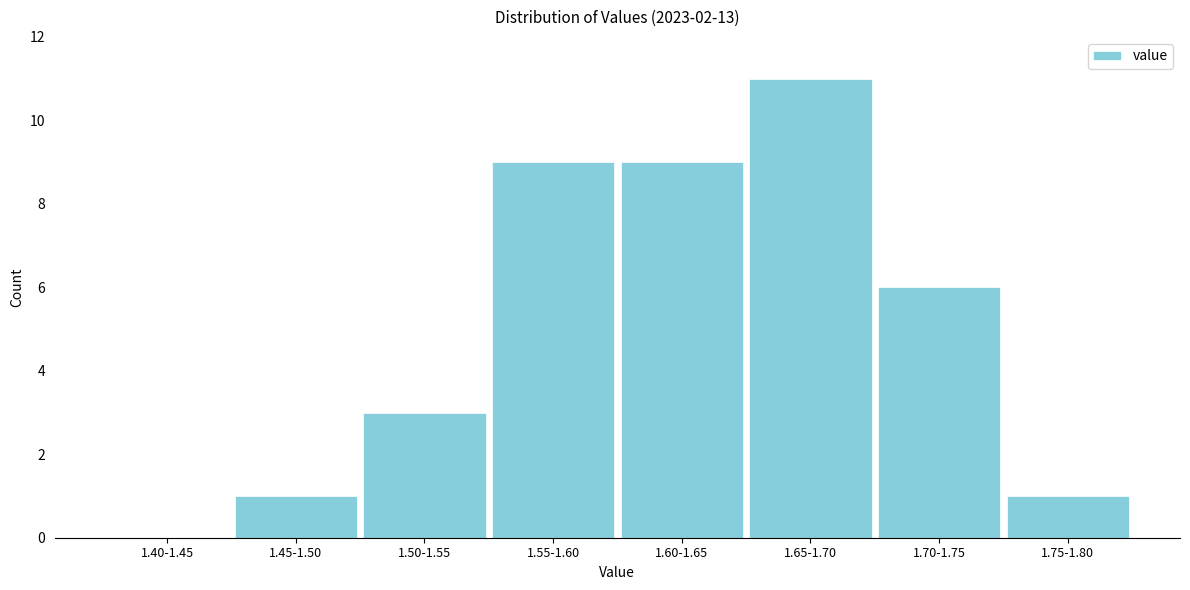

Reading right to left, extract all data points from this chart.

1.75-1.80=1	1.70-1.75=6	1.65-1.70=11	1.60-1.65=9	1.55-1.60=9	1.50-1.55=3	1.45-1.50=1	1.40-1.45=0